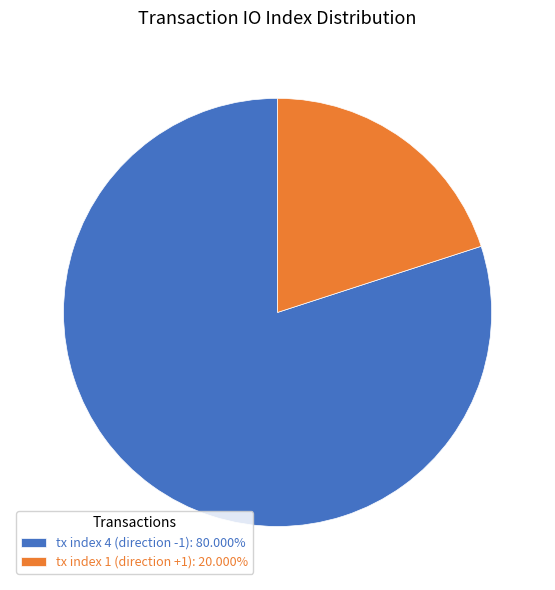

Rank the categories by value from lowest to highest.

tx index 1 (direction +1), tx index 4 (direction -1)